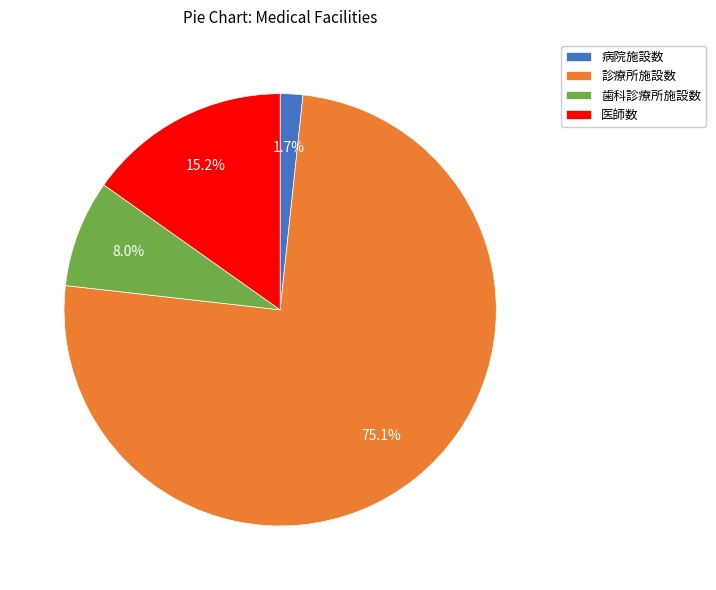

How many segments does this pie chart have?

4